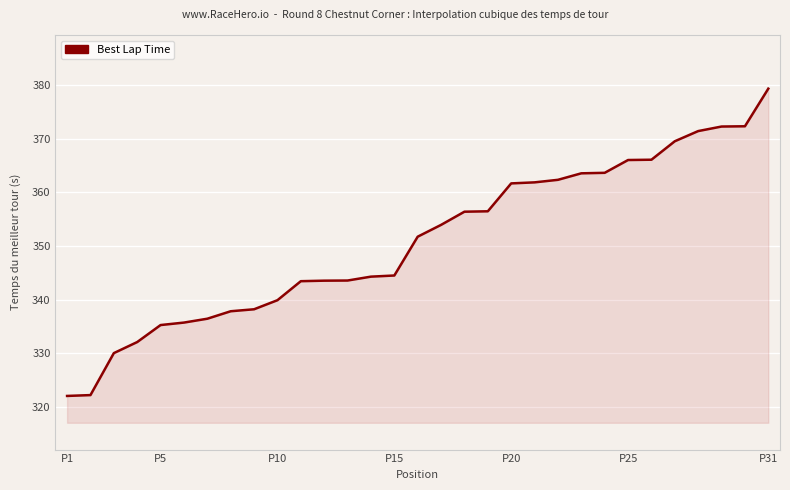

What is the difference between the maximum and minimum values?

57.3